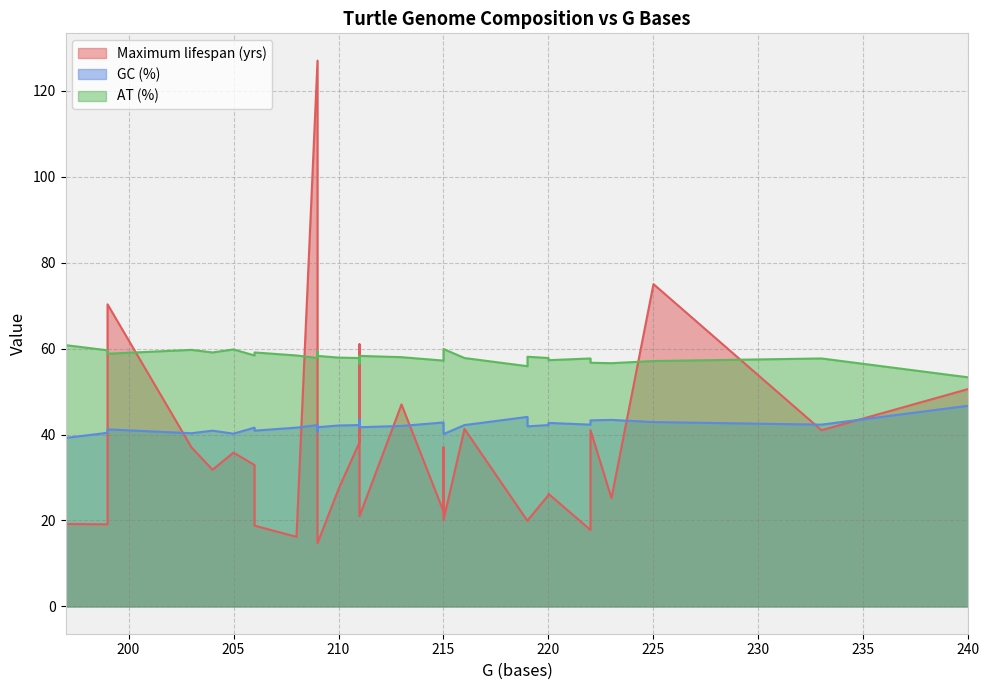

Reading left to right, what are all the values shown in this chart?

Maximum lifespan (yrs): Apalone ferox=26.2	Apalone spinifera=25.2	Caretta caretta=37.0	Chelodina longicollis=37.0	Chelonia mydas=75.0	Chelus fimbriata=35.8	Chelydra serpentina=47.0	Chrysemys picta=61.0	Cuora amboinensis=38.2	Cuora flavomarginata=19.1	Cuora trifasciata=31.8	Cyclemys dentata=14.7	Indotestudo forstenii=32.9	Kinosternon leucostomum=19.2	Lissemys punctata=17.8	Macrochelys temminckii=70.3	Malacochersus tornieri=25.9	Manouria emys=19.9	Mauremys japonica=16.2	Mauremys mutica=22.1	Notochelys platynota=18.8	Palea steindachneri=41.0	Pelomedusa subrufa=20.1	Pelusios castaneus=41.0	Platemys platycephala=20.0	Platysternon megacephalum=27.0	Sacalia bealei=27.3	Sternotherus carinatus=29.3	Testudo graeca=127.0	Testudo kleinmanni=21.0	Testudo marginata=21.2	Trachemys scripta=41.3	Trionyx triunguis=50.6
GC (%): Apalone ferox=42.7	Apalone spinifera=43.4	Caretta caretta=41.8	Chelodina longicollis=40.3	Chelonia mydas=42.9	Chelus fimbriata=40.2	Chelydra serpentina=42.0	Chrysemys picta=41.8	Cuora amboinensis=42.2	Cuora flavomarginata=40.4	Cuora trifasciata=40.9	Cyclemys dentata=41.7	Indotestudo forstenii=41.6	Kinosternon leucostomum=39.2	Lissemys punctata=42.3	Macrochelys temminckii=41.2	Malacochersus tornieri=42.2	Manouria emys=44.1	Mauremys japonica=41.6	Mauremys mutica=42.8	Notochelys platynota=40.9	Palea steindachneri=43.3	Pelomedusa subrufa=40.1	Pelusios castaneus=42.3	Platemys platycephala=41.9	Platysternon megacephalum=43.5	Sacalia bealei=42.1	Sternotherus carinatus=40.7	Testudo graeca=42.2	Testudo kleinmanni=41.7	Testudo marginata=41.7	Trachemys scripta=42.2	Trionyx triunguis=46.7
AT (%): Apalone ferox=57.3	Apalone spinifera=56.6	Caretta caretta=58.2	Chelodina longicollis=59.7	Chelonia mydas=57.1	Chelus fimbriata=59.8	Chelydra serpentina=58.0	Chrysemys picta=58.2	Cuora amboinensis=57.8	Cuora flavomarginata=59.6	Cuora trifasciata=59.1	Cyclemys dentata=58.3	Indotestudo forstenii=58.4	Kinosternon leucostomum=60.8	Lissemys punctata=57.7	Macrochelys temminckii=58.8	Malacochersus tornieri=57.8	Manouria emys=55.9	Mauremys japonica=58.4	Mauremys mutica=57.2	Notochelys platynota=59.1	Palea steindachneri=56.7	Pelomedusa subrufa=59.9	Pelusios castaneus=57.7	Platemys platycephala=58.1	Platysternon megacephalum=56.5	Sacalia bealei=57.9	Sternotherus carinatus=59.3	Testudo graeca=57.8	Testudo kleinmanni=58.3	Testudo marginata=58.3	Trachemys scripta=57.8	Trionyx triunguis=53.3